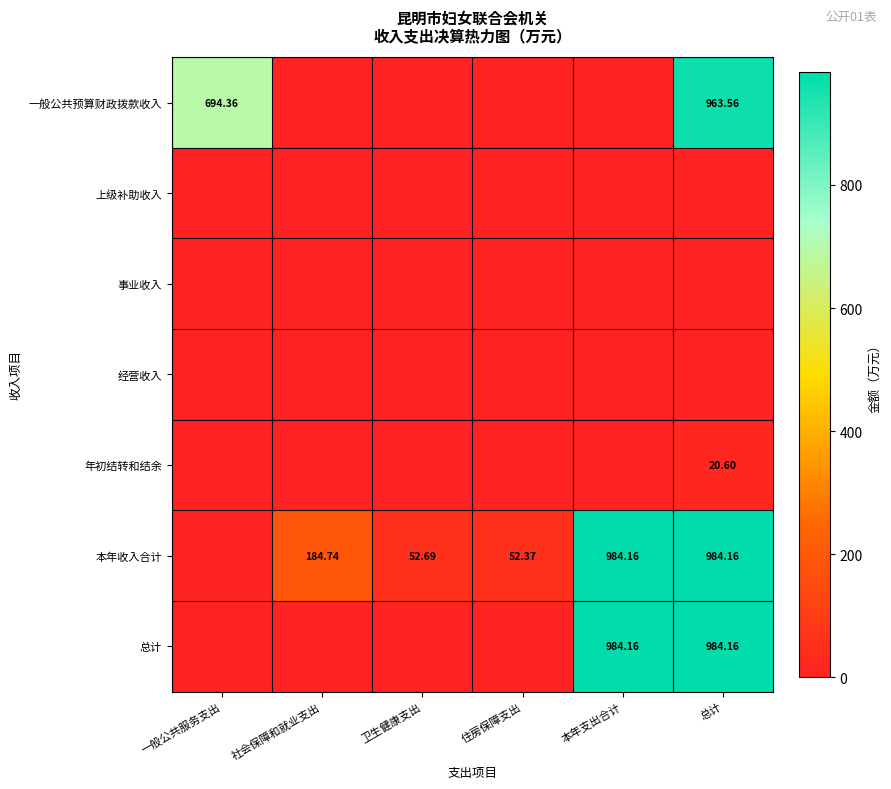

Which series has the widest spread of values?

本年收入合计